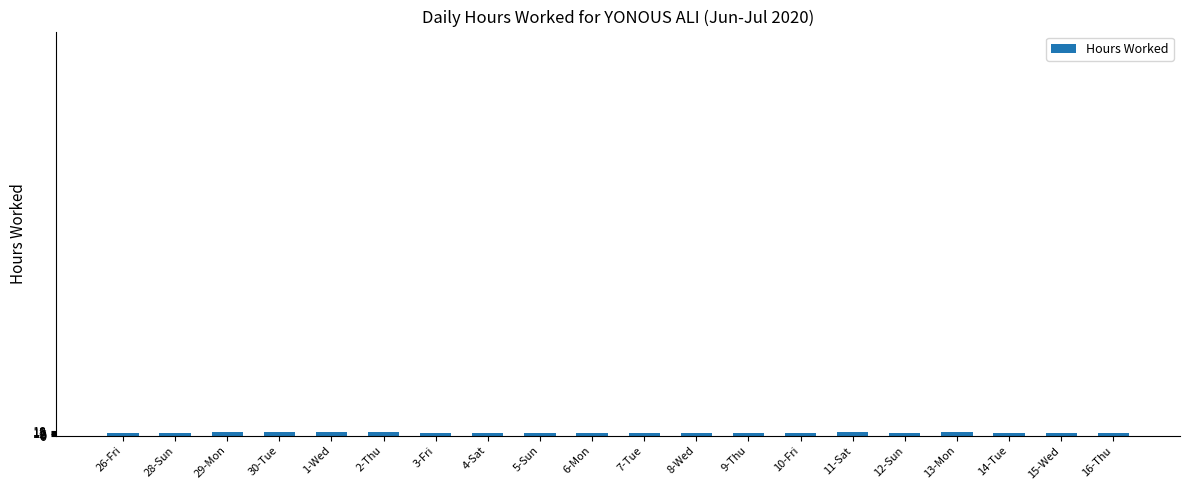

What position from the left is 7-Tue?

11